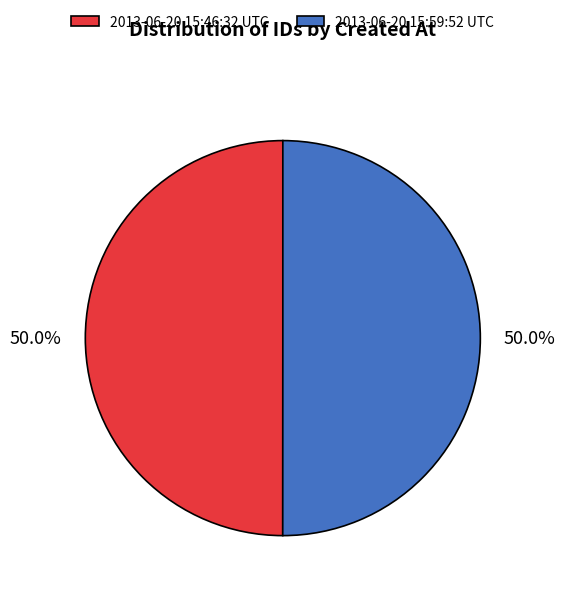

Is the sum of 2013-06-20 15:59:52 UTC and 2013-06-20 15:46:32 UTC greater than half?

Yes